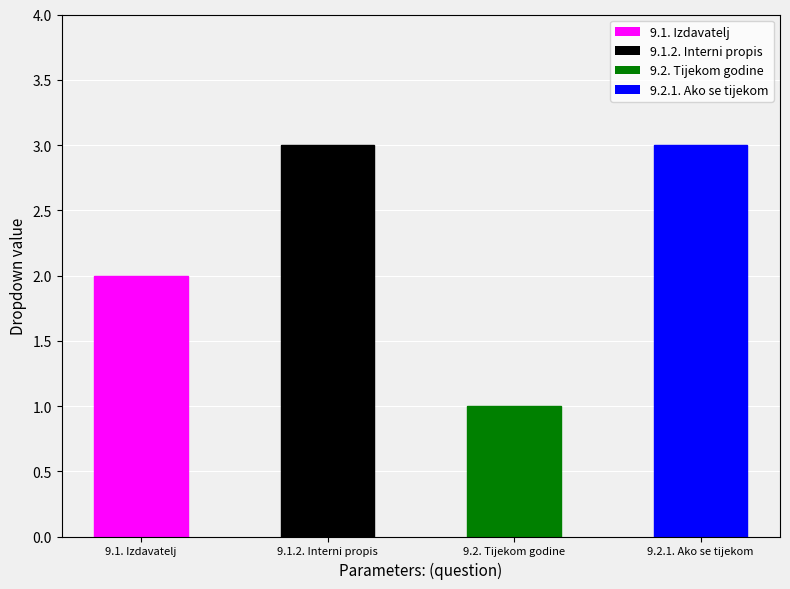

What is the sum of all values?

9